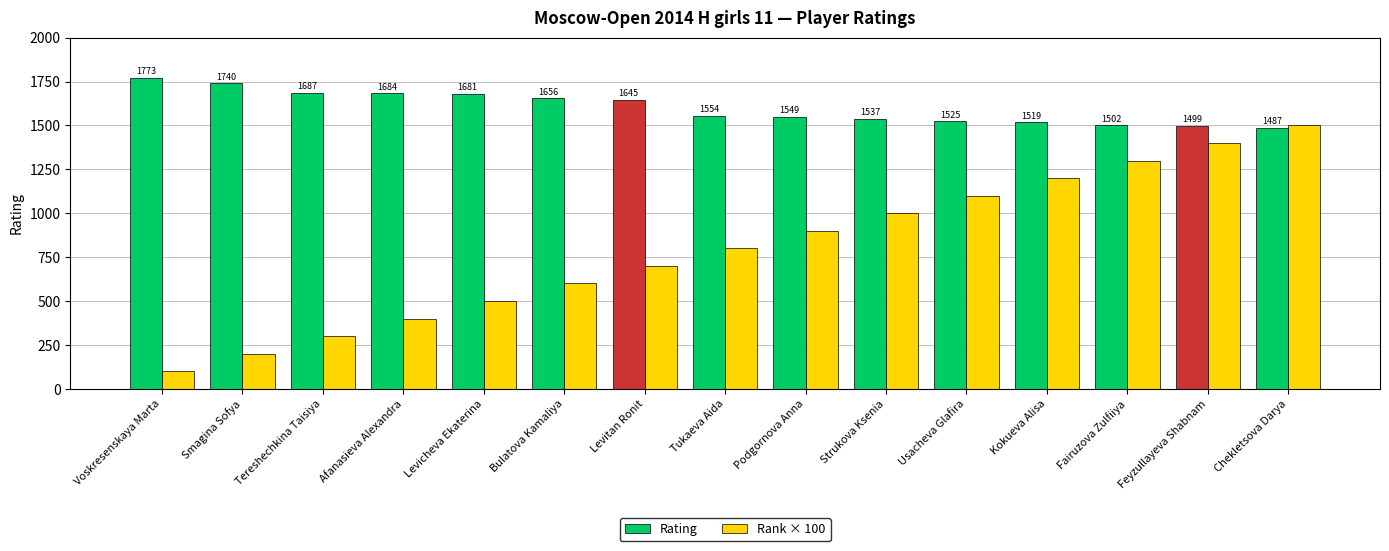

How many bars are there in total?

30